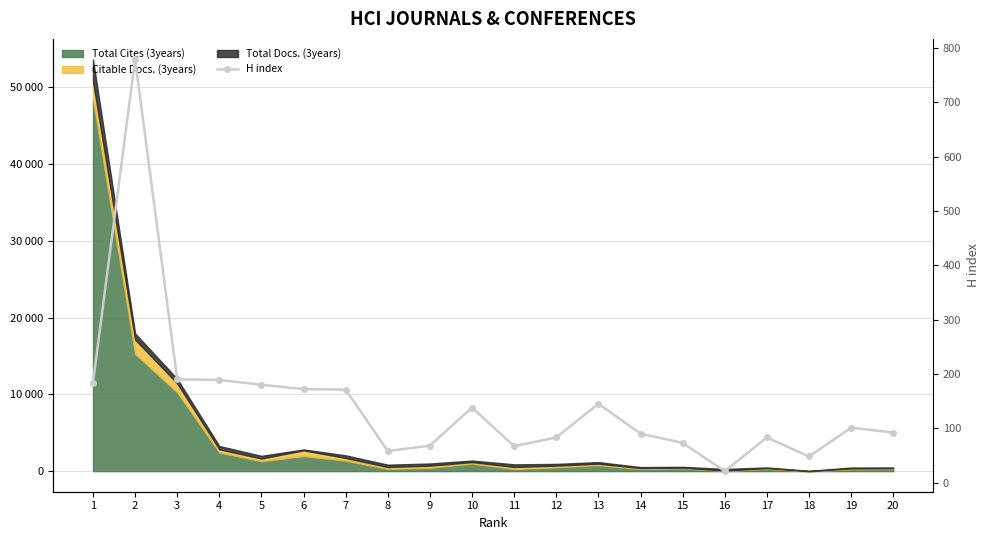

Does the chart have visible grid lines?

Yes